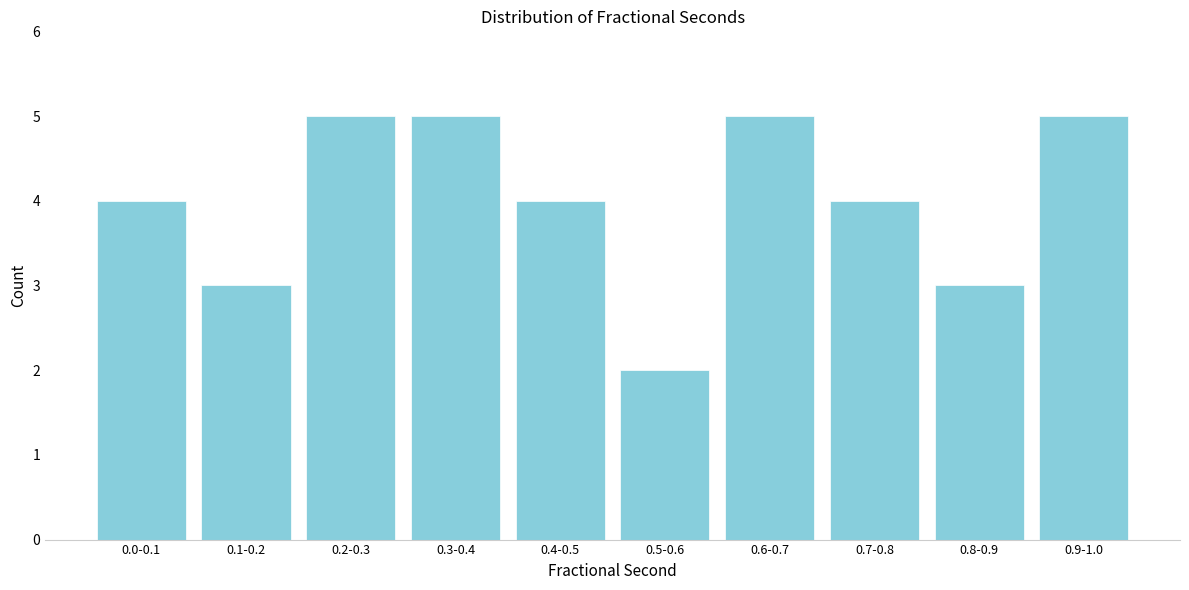

Reading left to right, extract all data points from this chart.

4	3	5	5	4	2	5	4	3	5